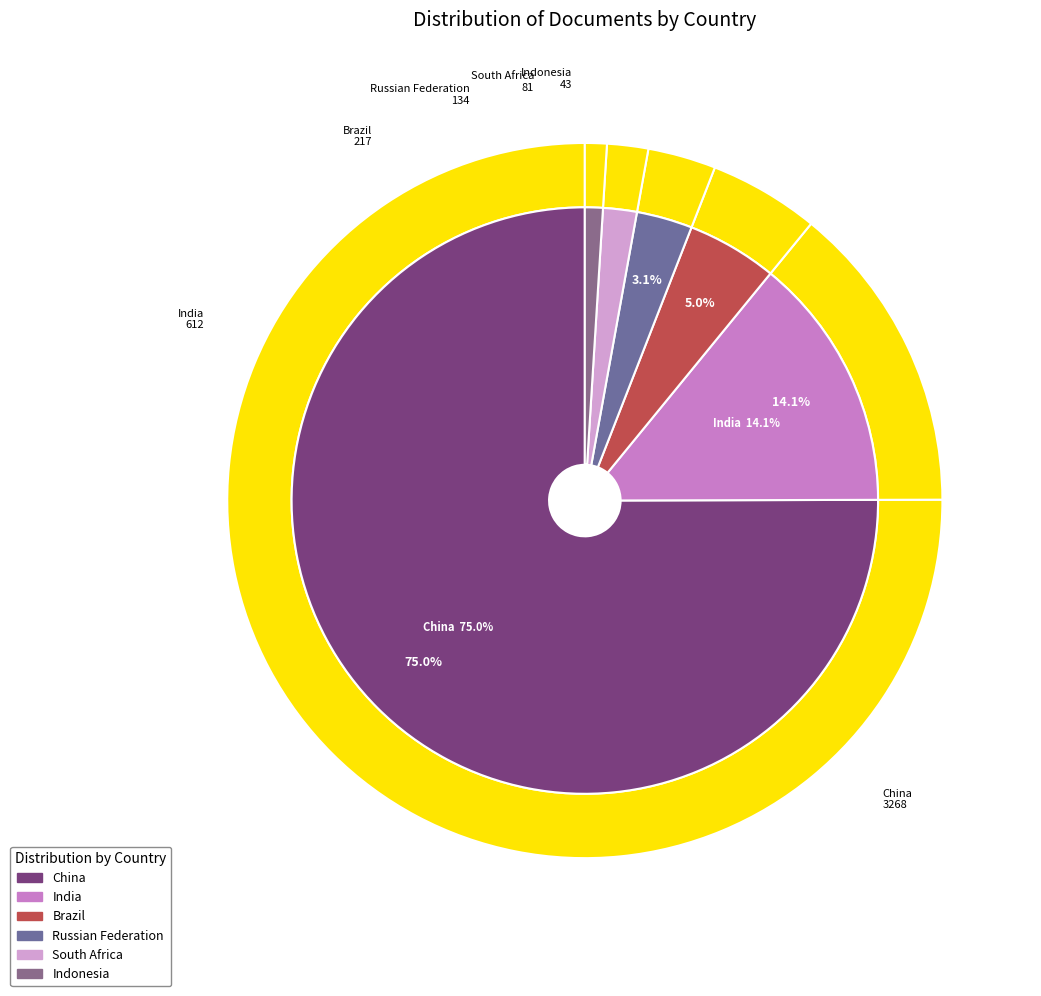

Is there a majority slice in this chart?

Yes